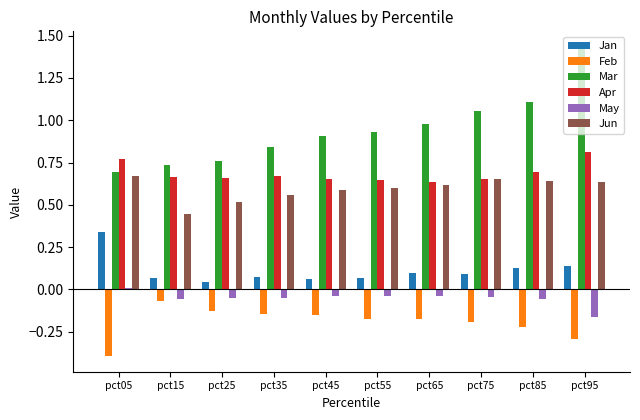

What is the sum of the Apr values at pct95 and pct85?

1.5